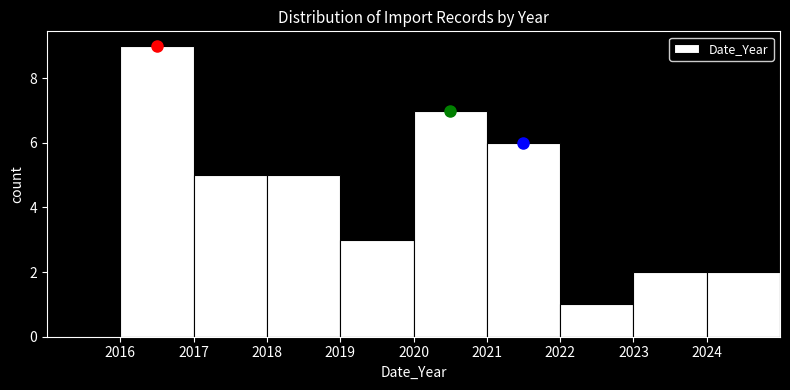

Reading left to right, transcribe this chart: for each bar, give the range it covers on the x-axis and its height. The values are not printed on the chart, so give them approximately, as read against the axis.

2015 to 2016: 0
2016 to 2017: 9
2017 to 2018: 5
2018 to 2019: 5
2019 to 2020: 3
2020 to 2021: 7
2021 to 2022: 6
2022 to 2023: 1
2023 to 2024: 2
2024 to 2025: 2